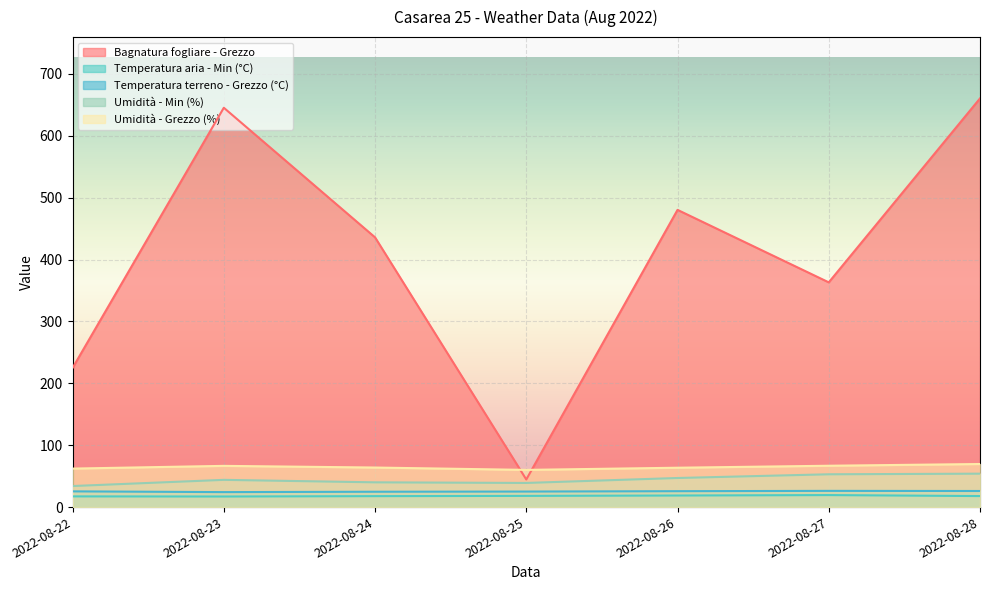

Reading left to right, transcribe all the data shown in this chart.

Bagnatura fogliare - Grezzo: 2022-08-22=224.8	2022-08-23=645.2	2022-08-24=435.8	2022-08-25=44.6	2022-08-26=480.2	2022-08-27=363.1	2022-08-28=660.3
Temperatura aria - Min (°C): 2022-08-22=17.3	2022-08-23=17.1	2022-08-24=17.7	2022-08-25=18.1	2022-08-26=18.7	2022-08-27=19.4	2022-08-28=17.8
Temperatura terreno - Grezzo (°C): 2022-08-22=25.4	2022-08-23=24.2	2022-08-24=24.8	2022-08-25=25.1	2022-08-26=25.7	2022-08-27=26.2	2022-08-28=26.0
Umidità - Min (%): 2022-08-22=34.0	2022-08-23=44.0	2022-08-24=40.0	2022-08-25=39.0	2022-08-26=47.0	2022-08-27=53.0	2022-08-28=54.0
Umidità - Grezzo (%): 2022-08-22=62.2	2022-08-23=66.6	2022-08-24=63.9	2022-08-25=60.1	2022-08-26=63.6	2022-08-27=66.8	2022-08-28=69.6